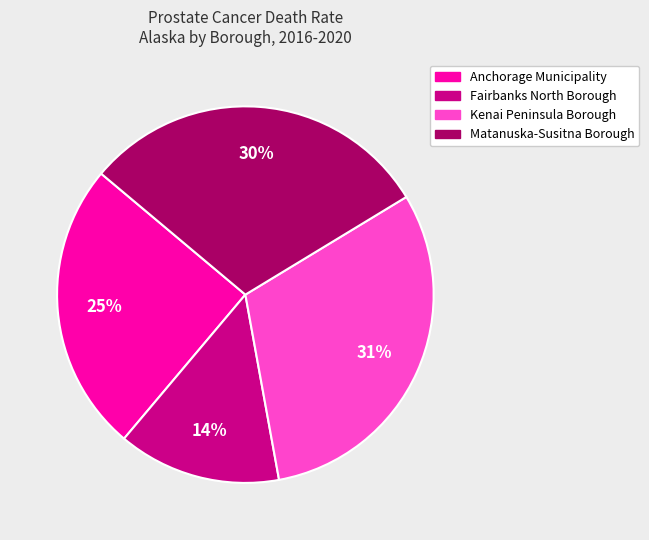

Is it true that Anchorage Municipality is 25% of the pie?

True